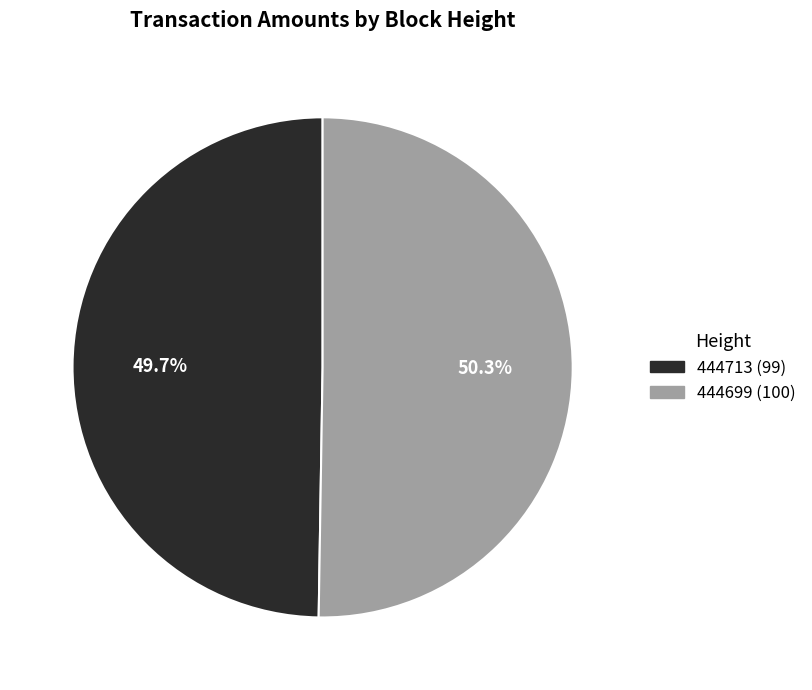

Which has a higher value, 444699 or 444713?

444699